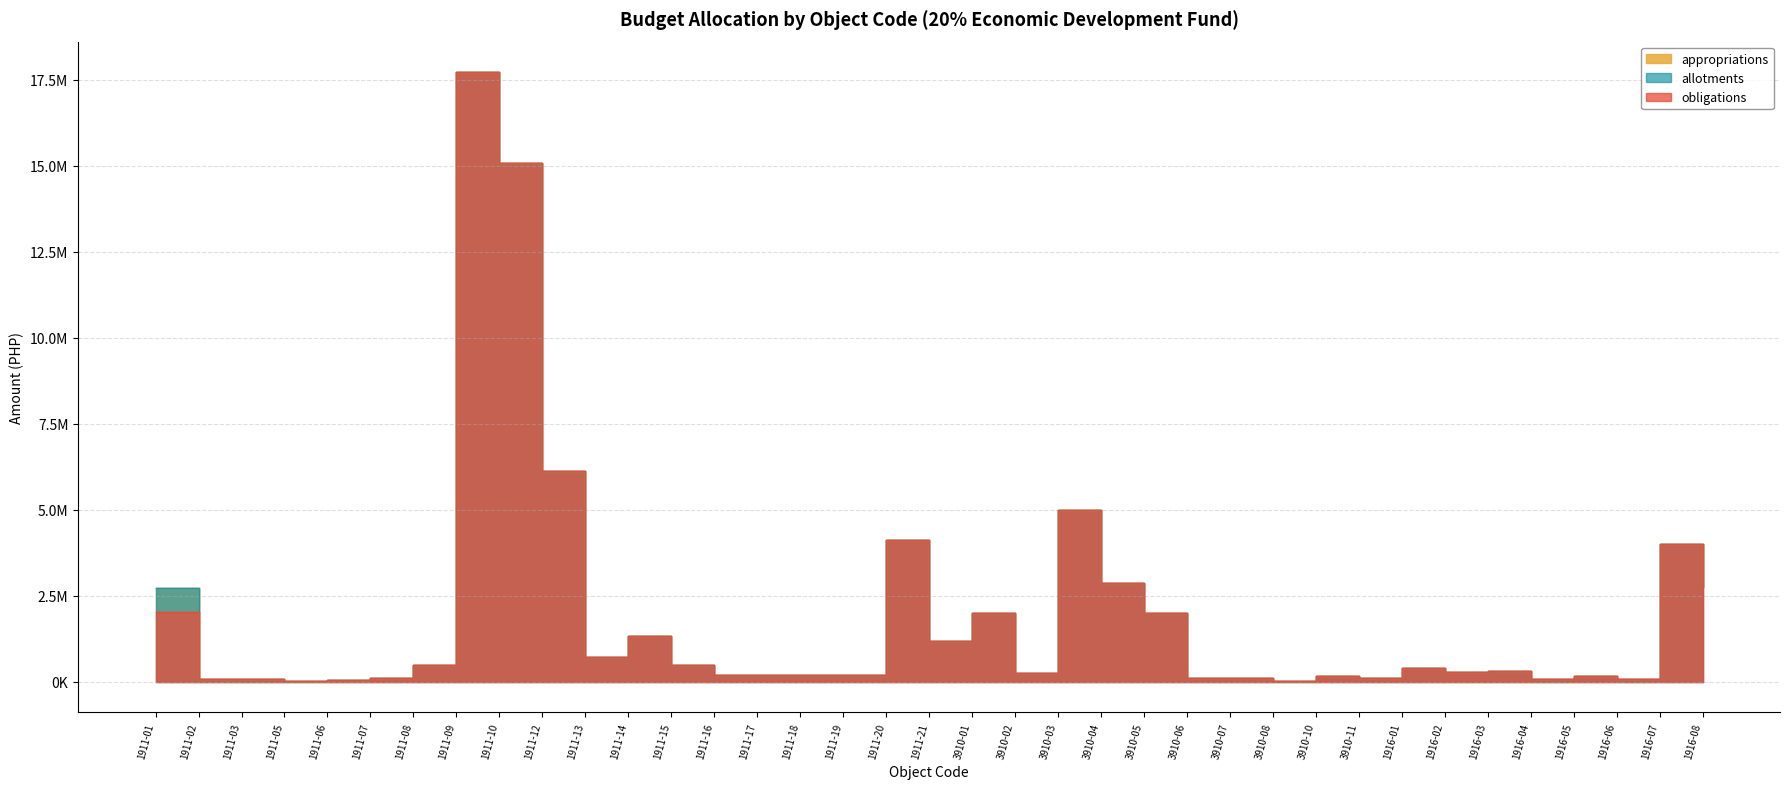

What is the approximate value of allotments at 1916-03?

297673.0